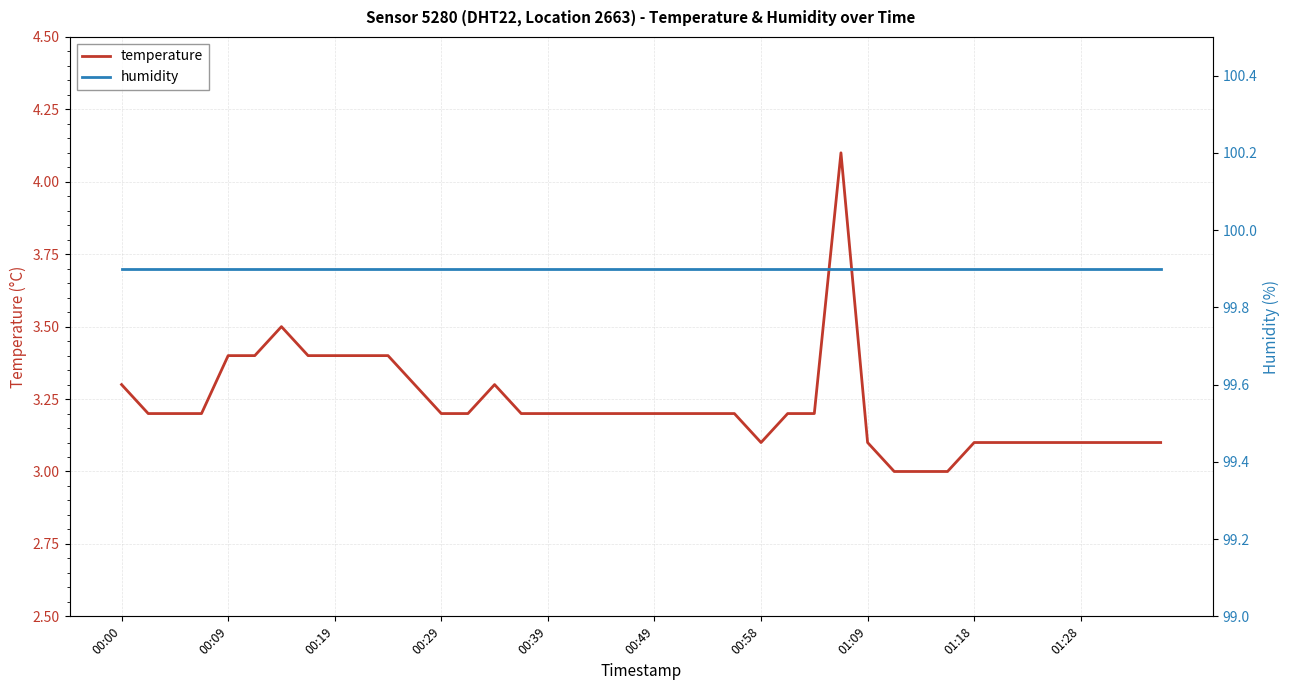

Is it true that temperature equals 1.9 at 00:00?

False